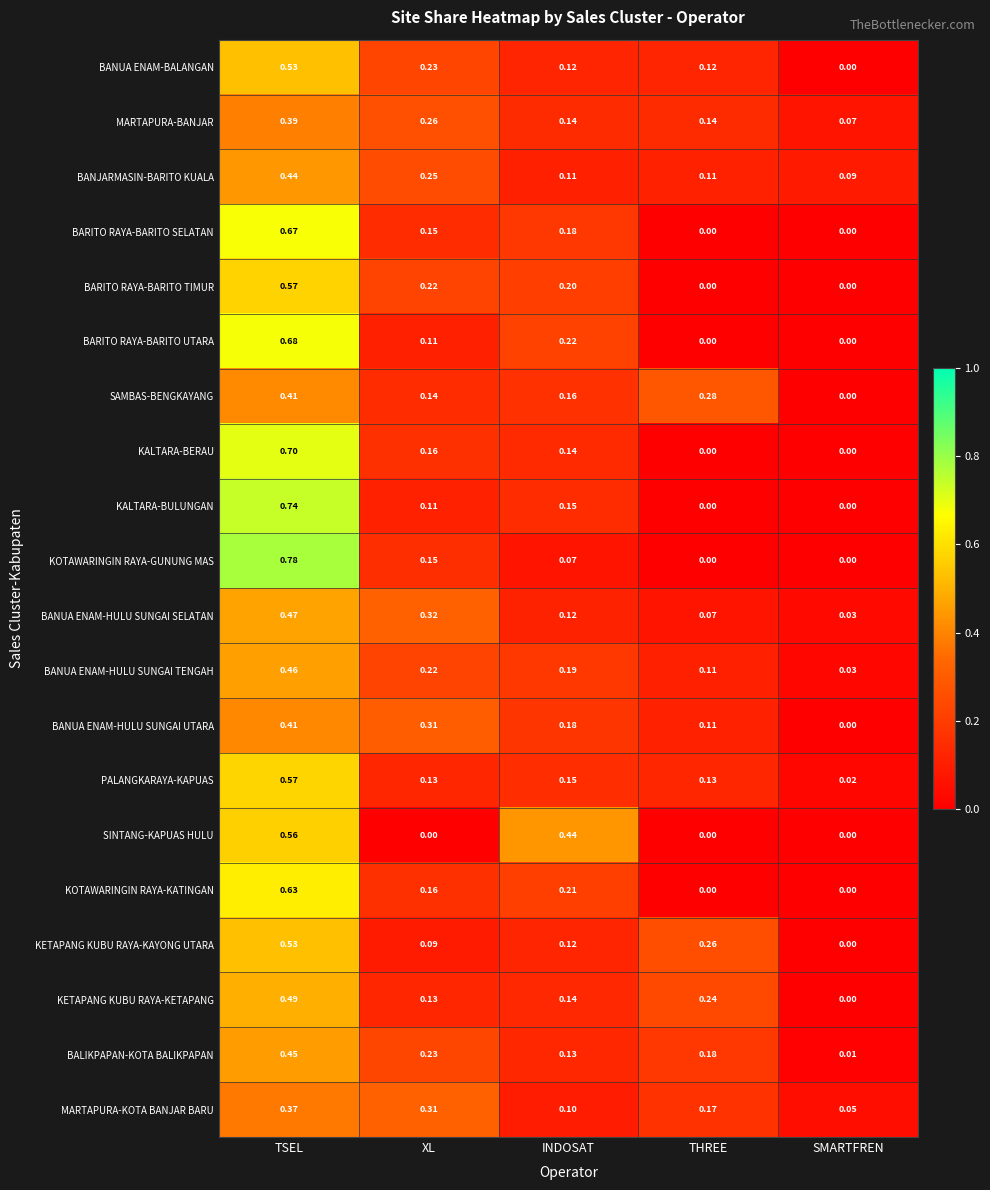

Is the value of BANUA ENAM-HULU SUNGAI TENGAH at XL greater than the value of MARTAPURA-BANJAR at INDOSAT?

Yes